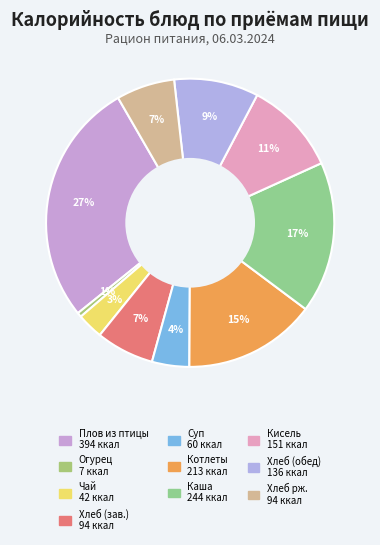

How many slices are in this pie chart?

10